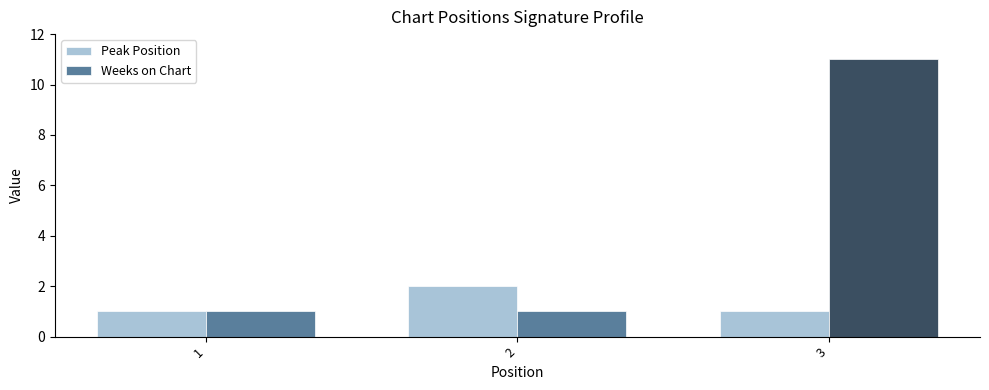

What is the value of the Weeks on Chart bar at the 1st from the left?

1